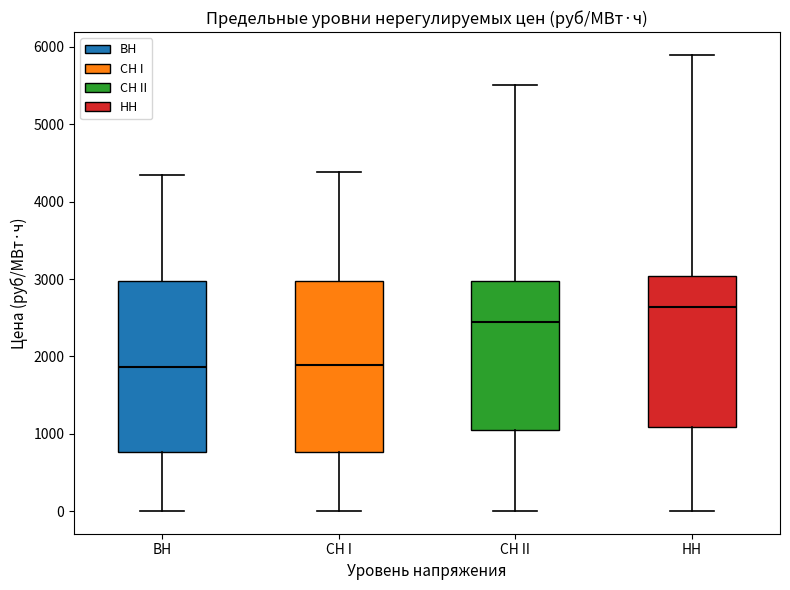

Where does the upper whisker of the box for СН II end on the y-axis? The values are not printed on the chart, so give them approximately, as read against the axis.

5500